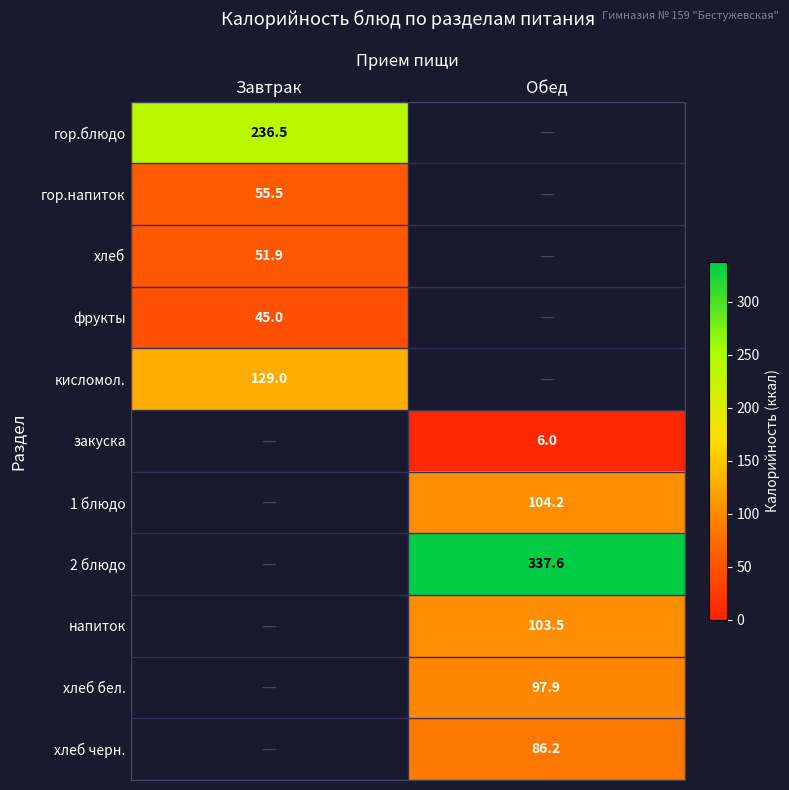

Which category has the lowest value in the гор.блюдо series?

Завтрак